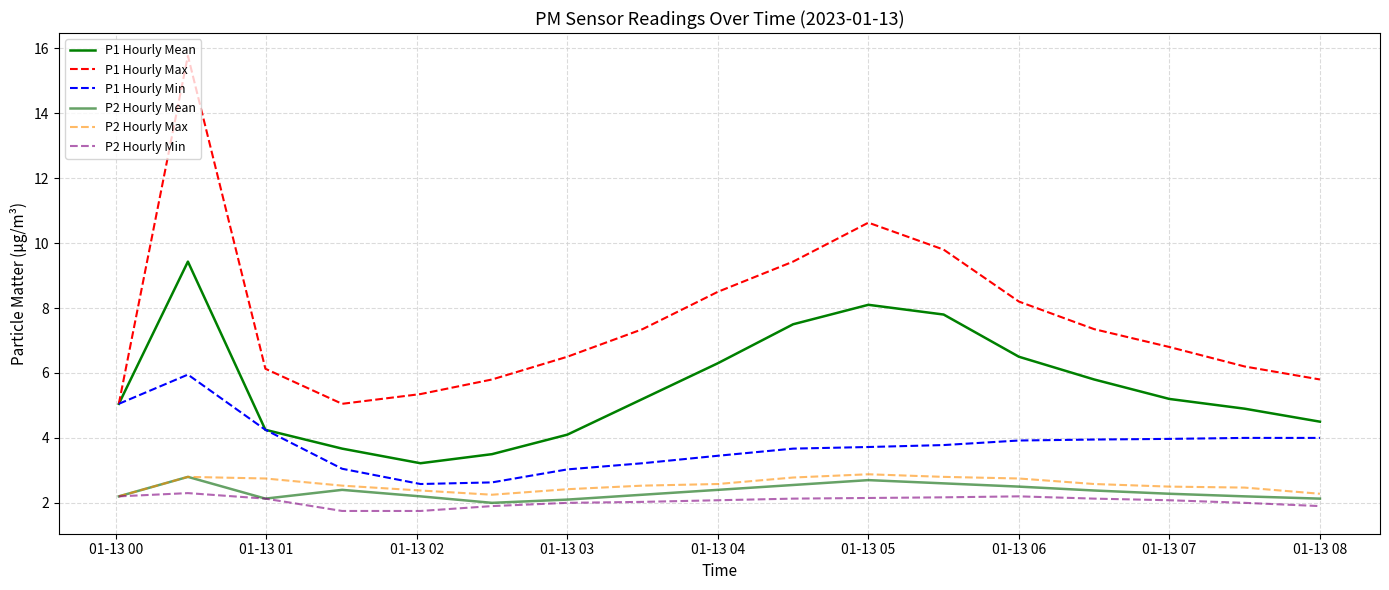

Does the chart have visible grid lines?

Yes